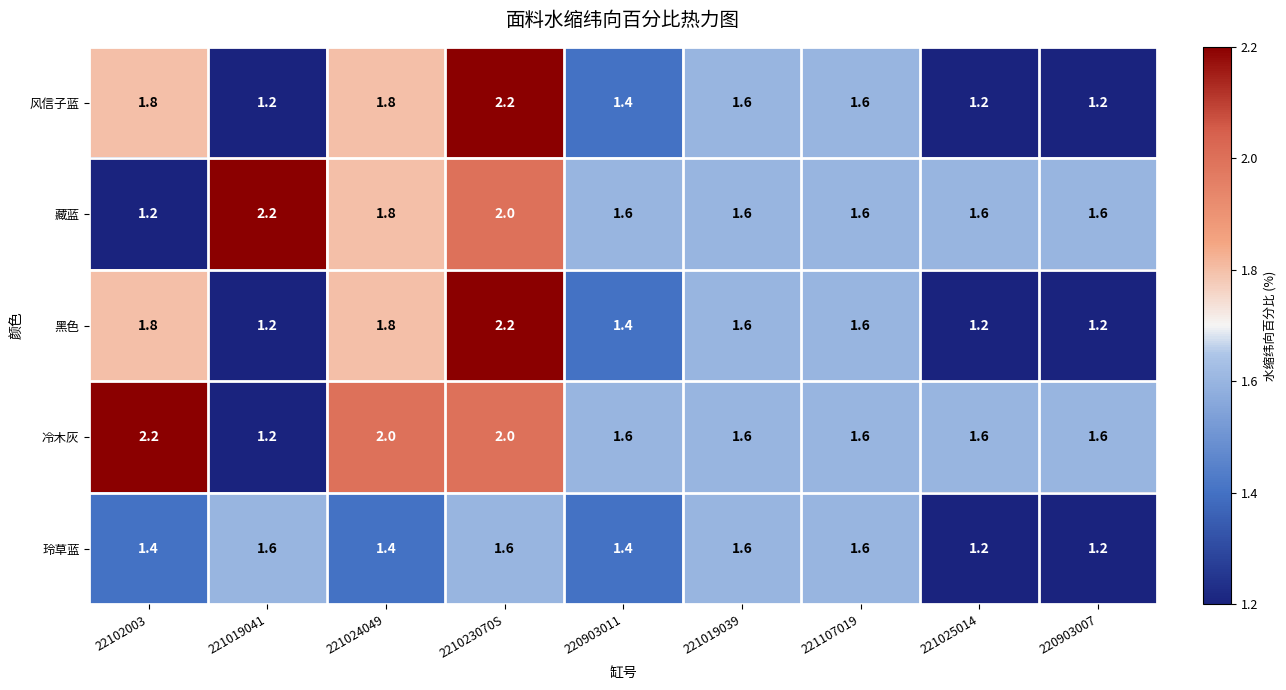

At which category is the sum across all series the highest?

221023070S